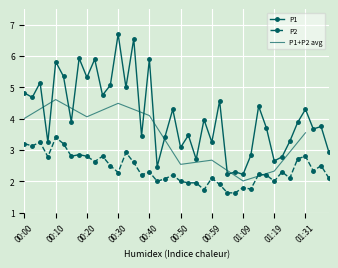

What is the total value across all series at 00:45?

5.5